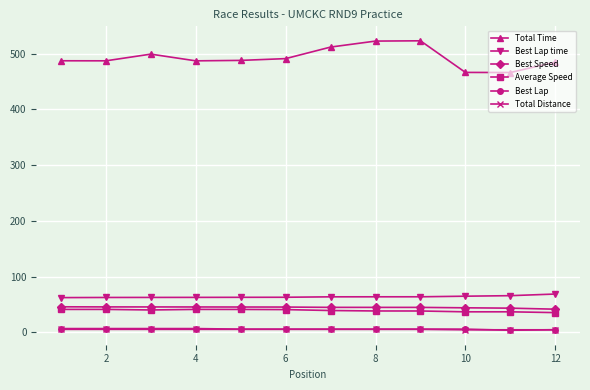

What is the greatest value displayed?

523.1